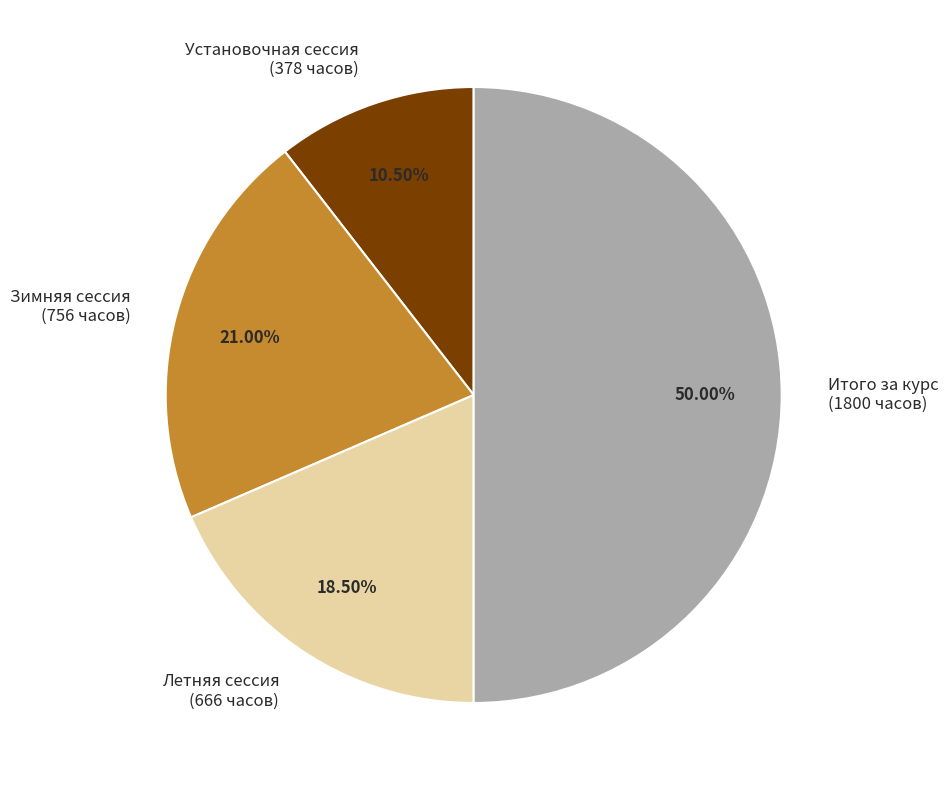

What is the ratio of the value at Зимняя сессия (756 часов) to the value at Итого за курс (1800 часов)?

0.4